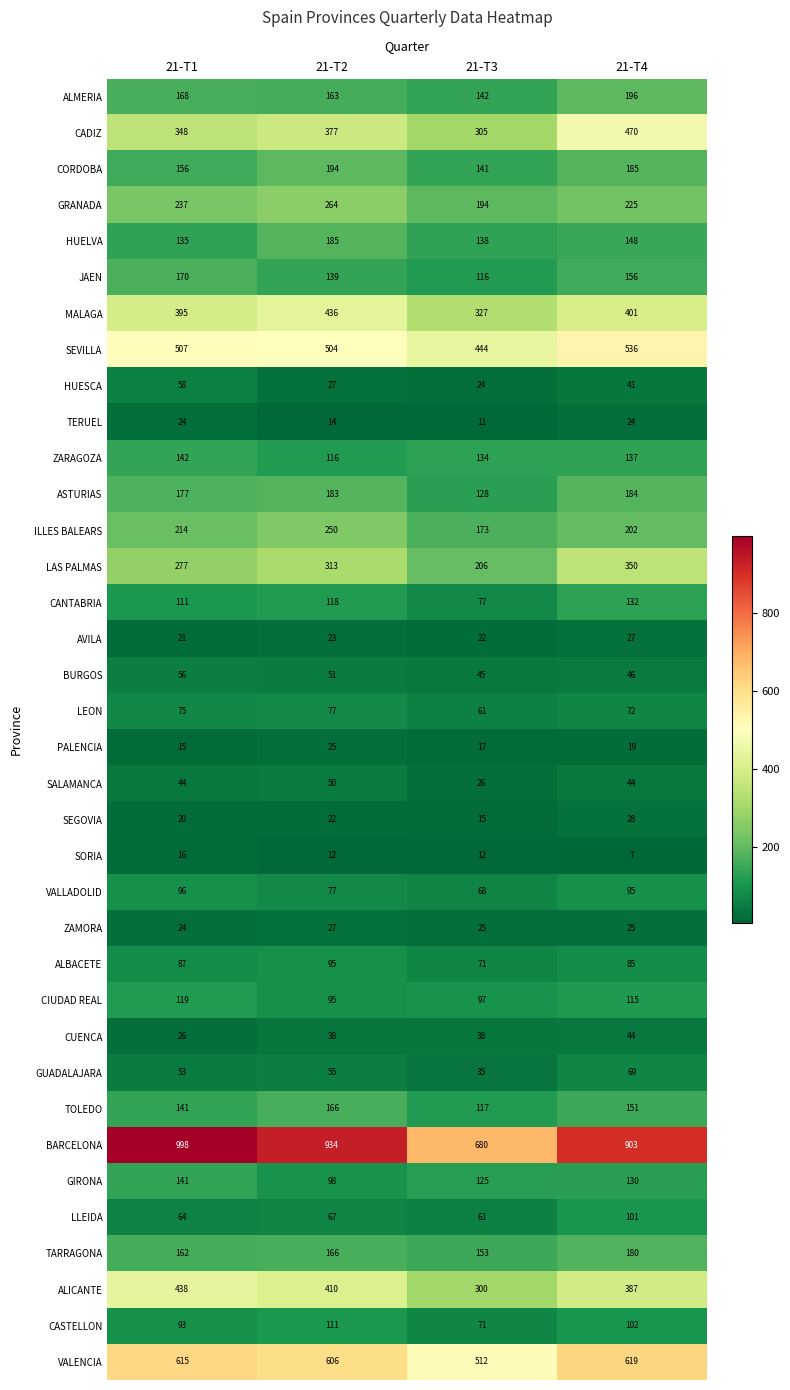

What is the difference between the second highest and minimum values in the LAS PALMAS series?

107